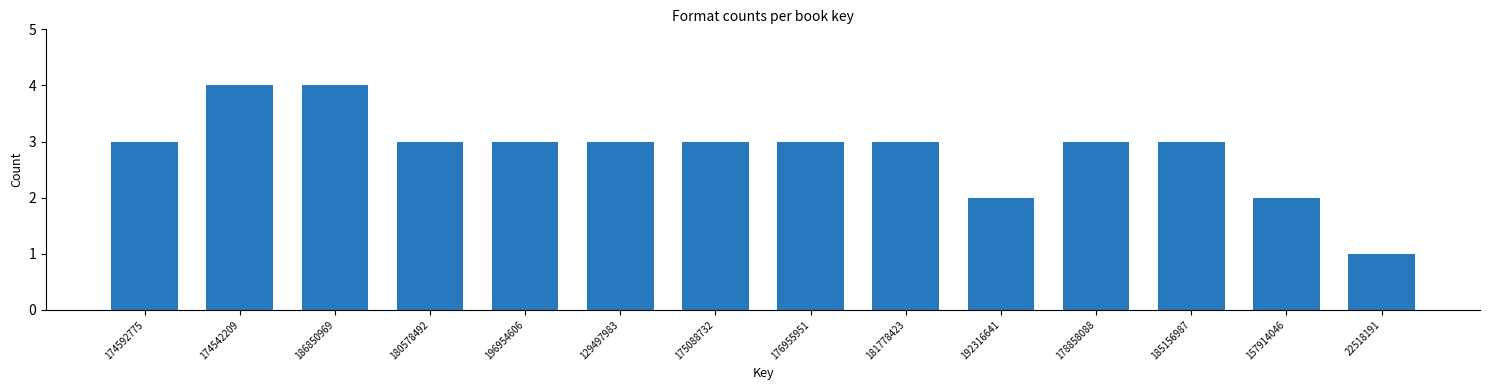

Reading right to left, list all the values displayed in this chart.

1	2	3	3	2	3	3	3	3	3	3	4	4	3